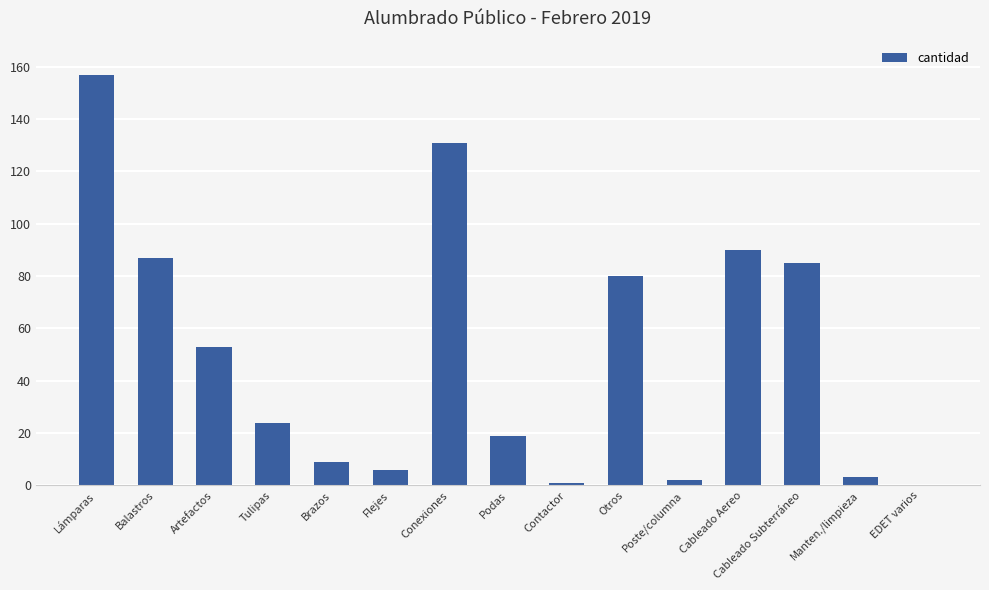

At which label does the data first exceed 24?

Lámparas